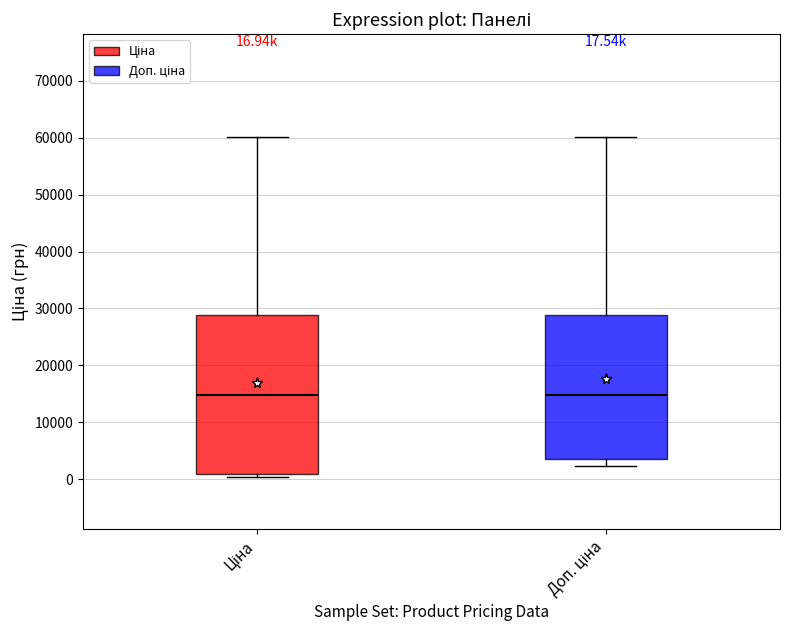

Which box is the tallest, from its lower edge to its upper edge?

Ціна